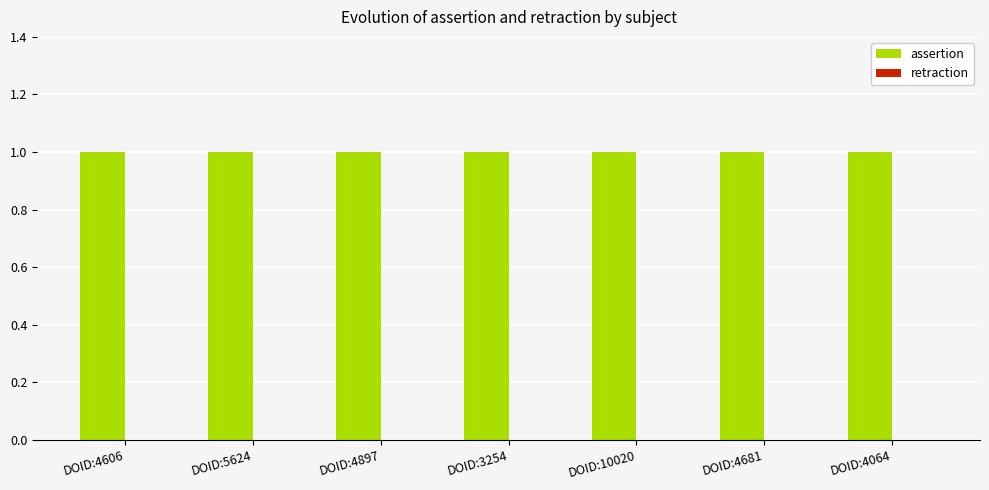

Where is retraction nearest to the value 0?

DOID:4606